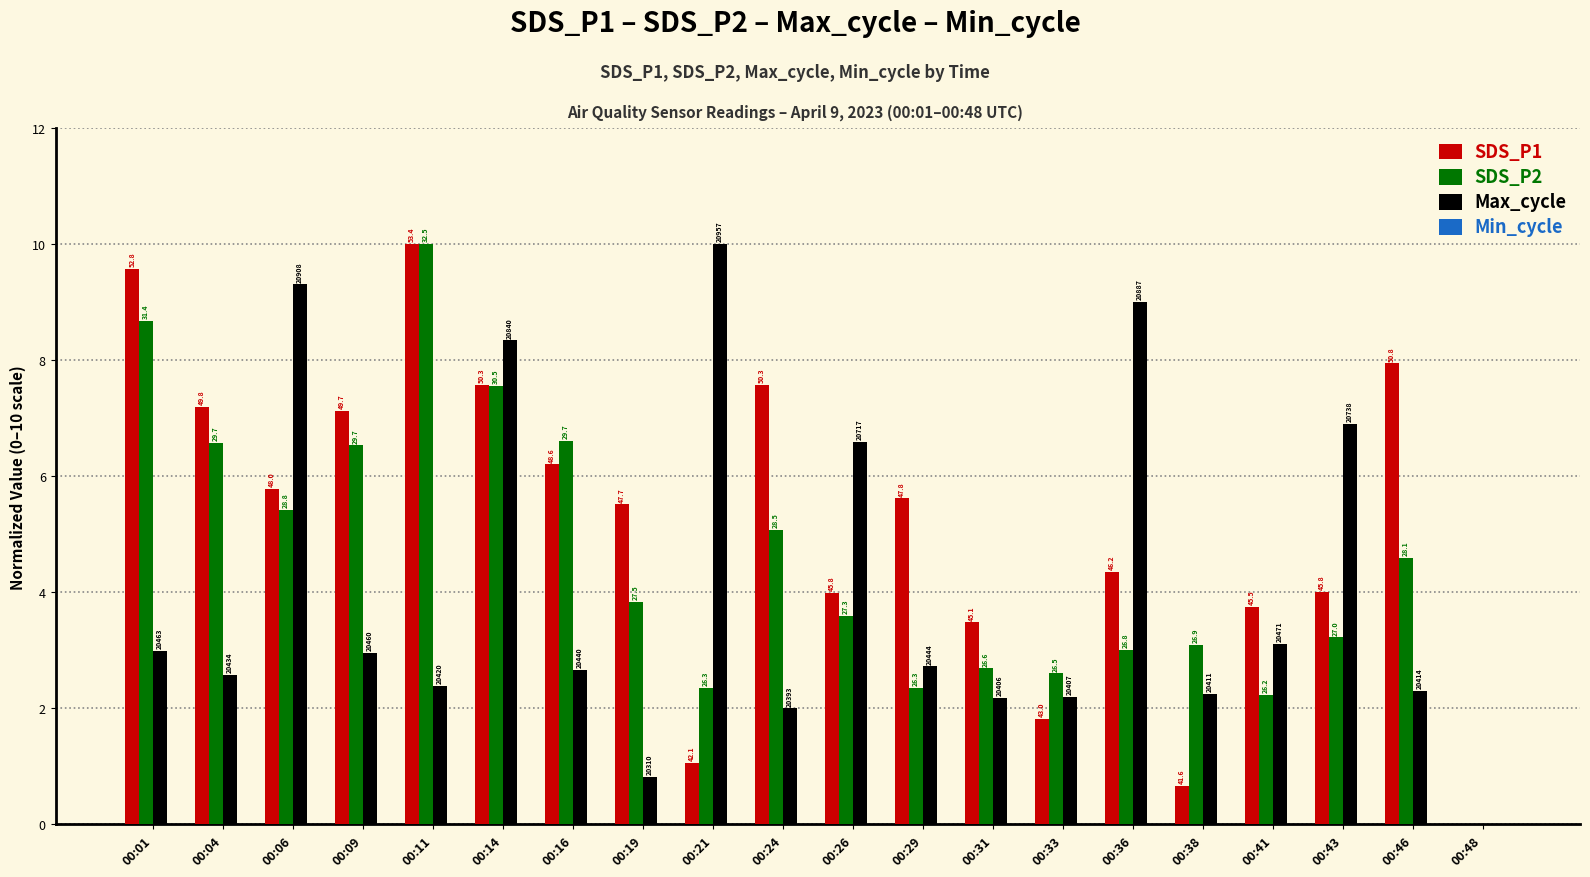

Which category has the lowest value across all series?

00:48